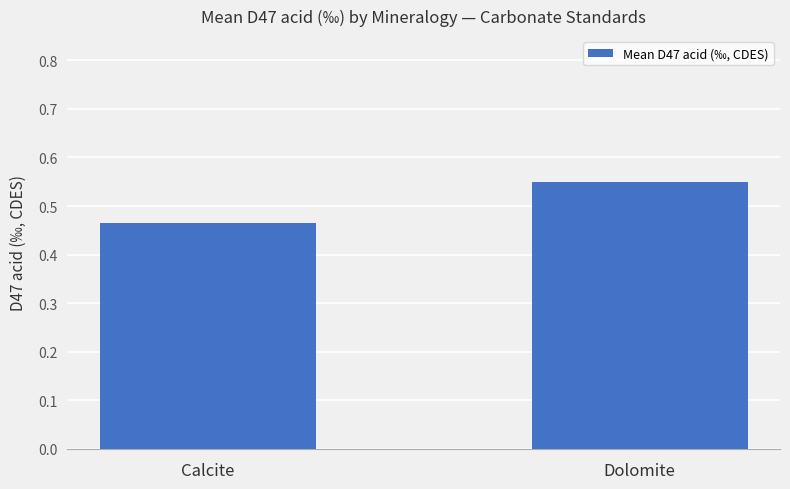

Between Calcite and Dolomite, which is larger?

Dolomite